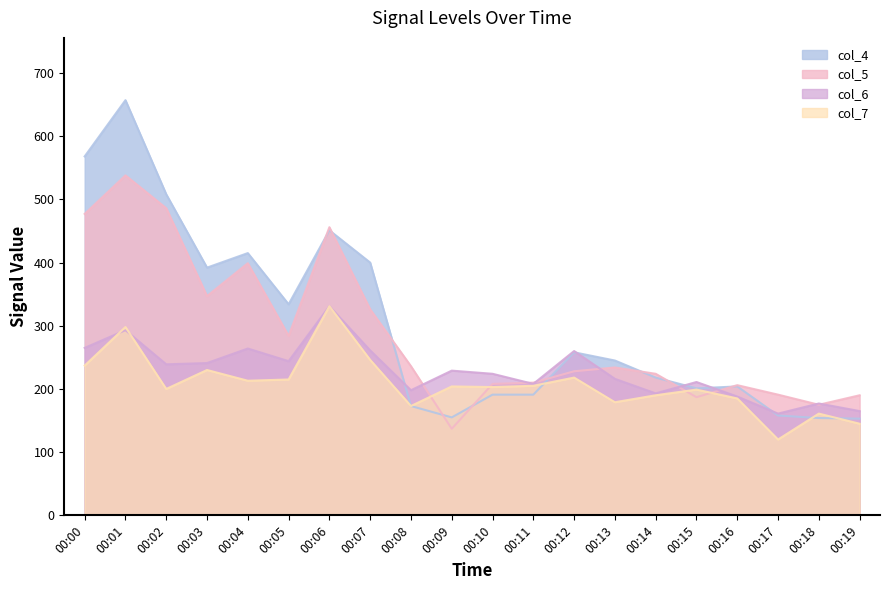

What is the maximum value shown in the chart?

657